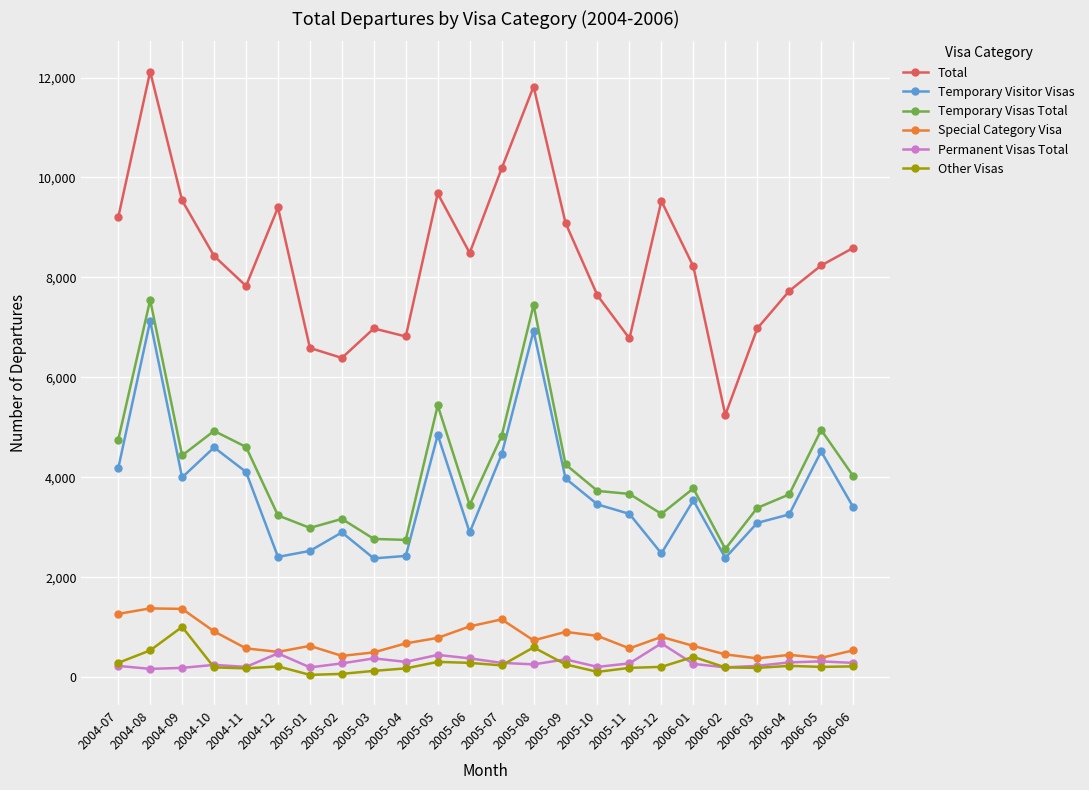

What is the highest value of the Total series?

12120